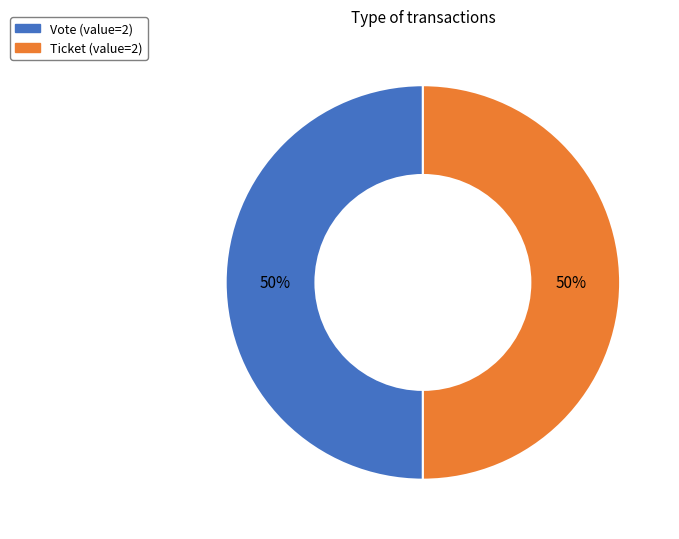

What is the ratio of the value at Vote to the value at Ticket?

1.0